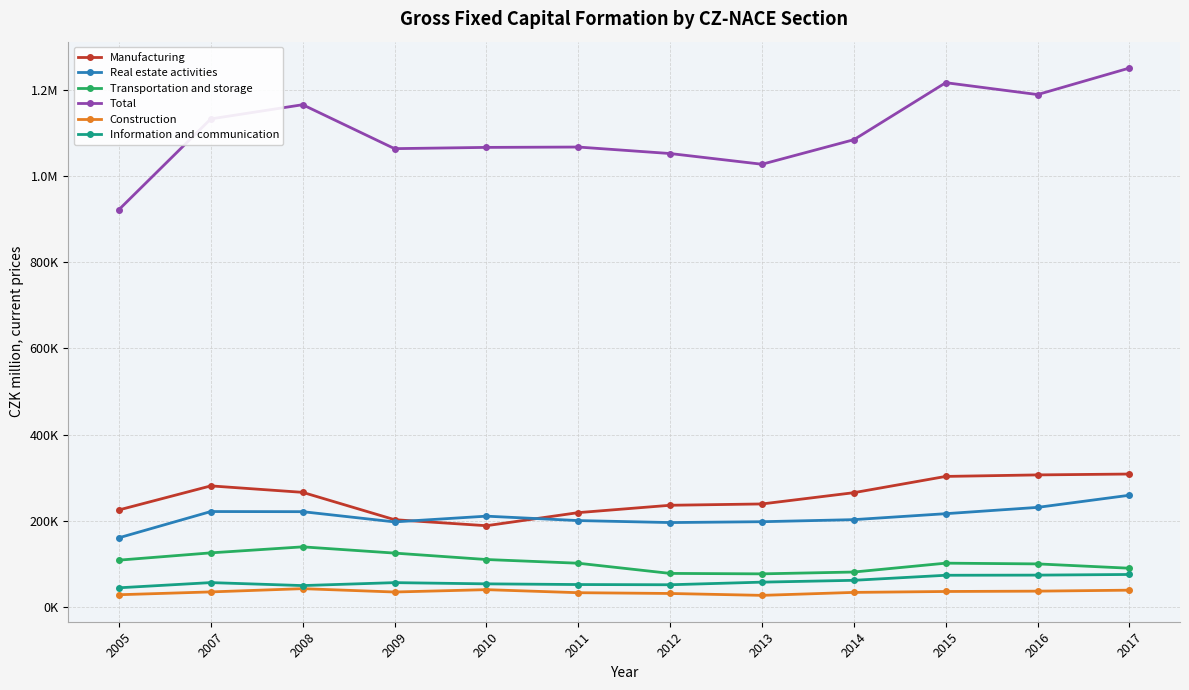

Is the value of Total at 2009 greater than the value of Real estate activities at 2011?

Yes